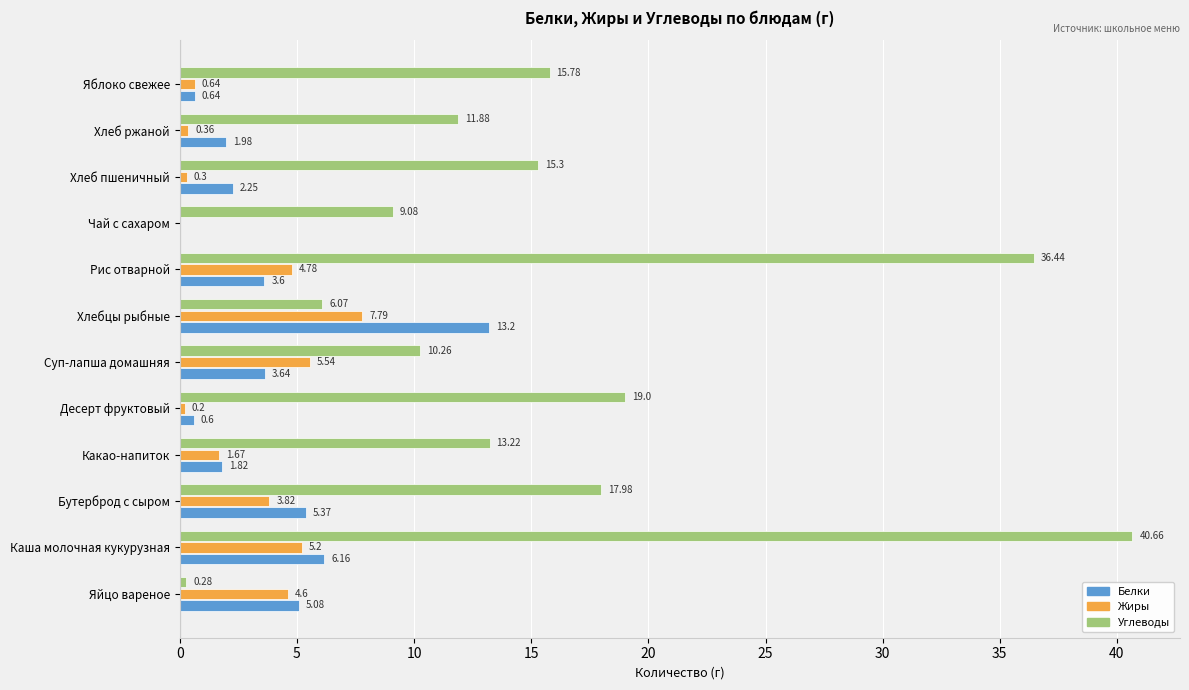

Where is Углеводы nearest to the value 20?

Десерт фруктовый